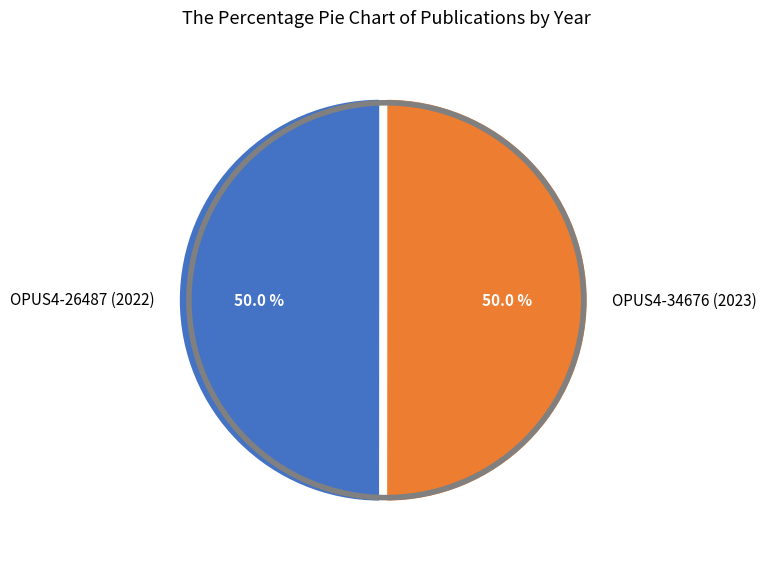

Is the sum of OPUS4-34676 (2023) and OPUS4-26487 (2022) greater than half?

Yes